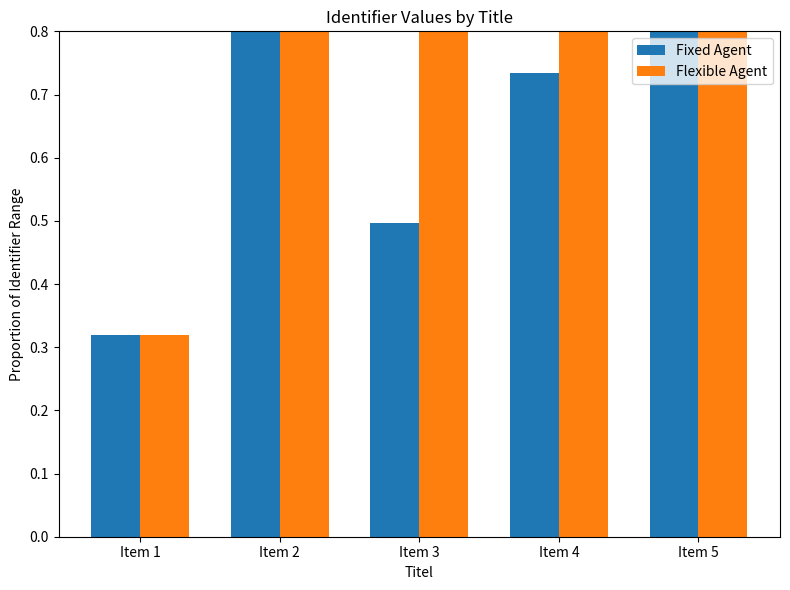

Rank the series at Item 2 from highest to lowest value.

Flexible Agent, Fixed Agent